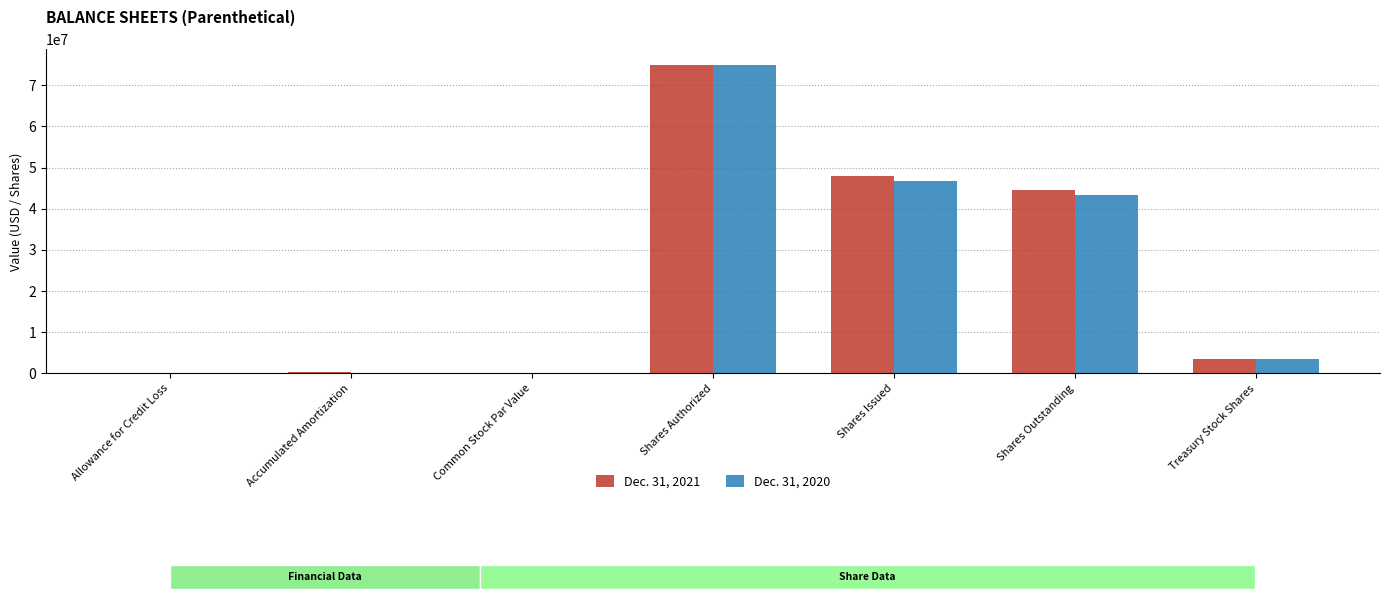

What are all the series names shown in the legend?

Dec. 31, 2021, Dec. 31, 2020